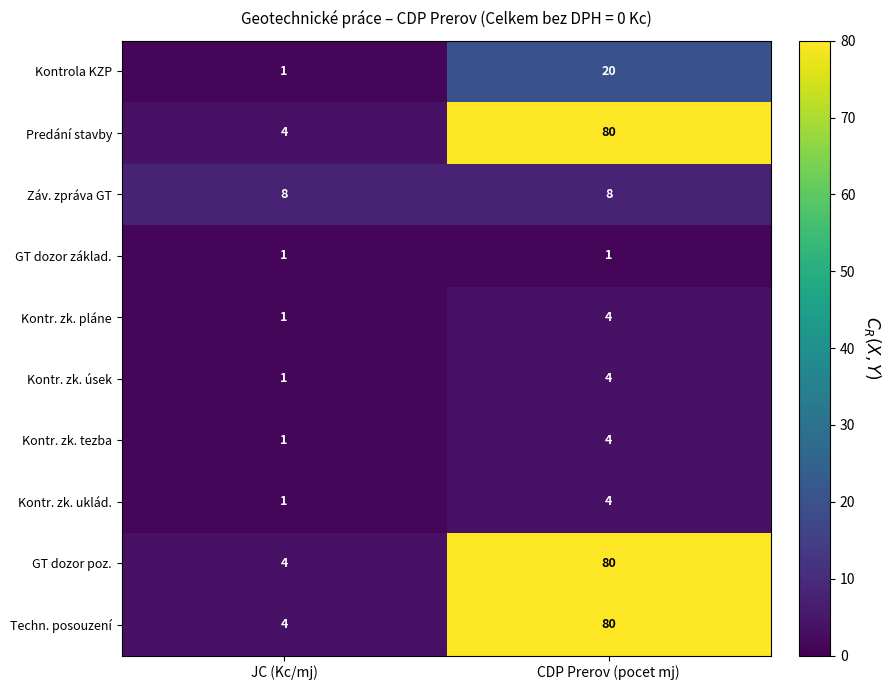

At how many categories does at least one series exceed 62?

1